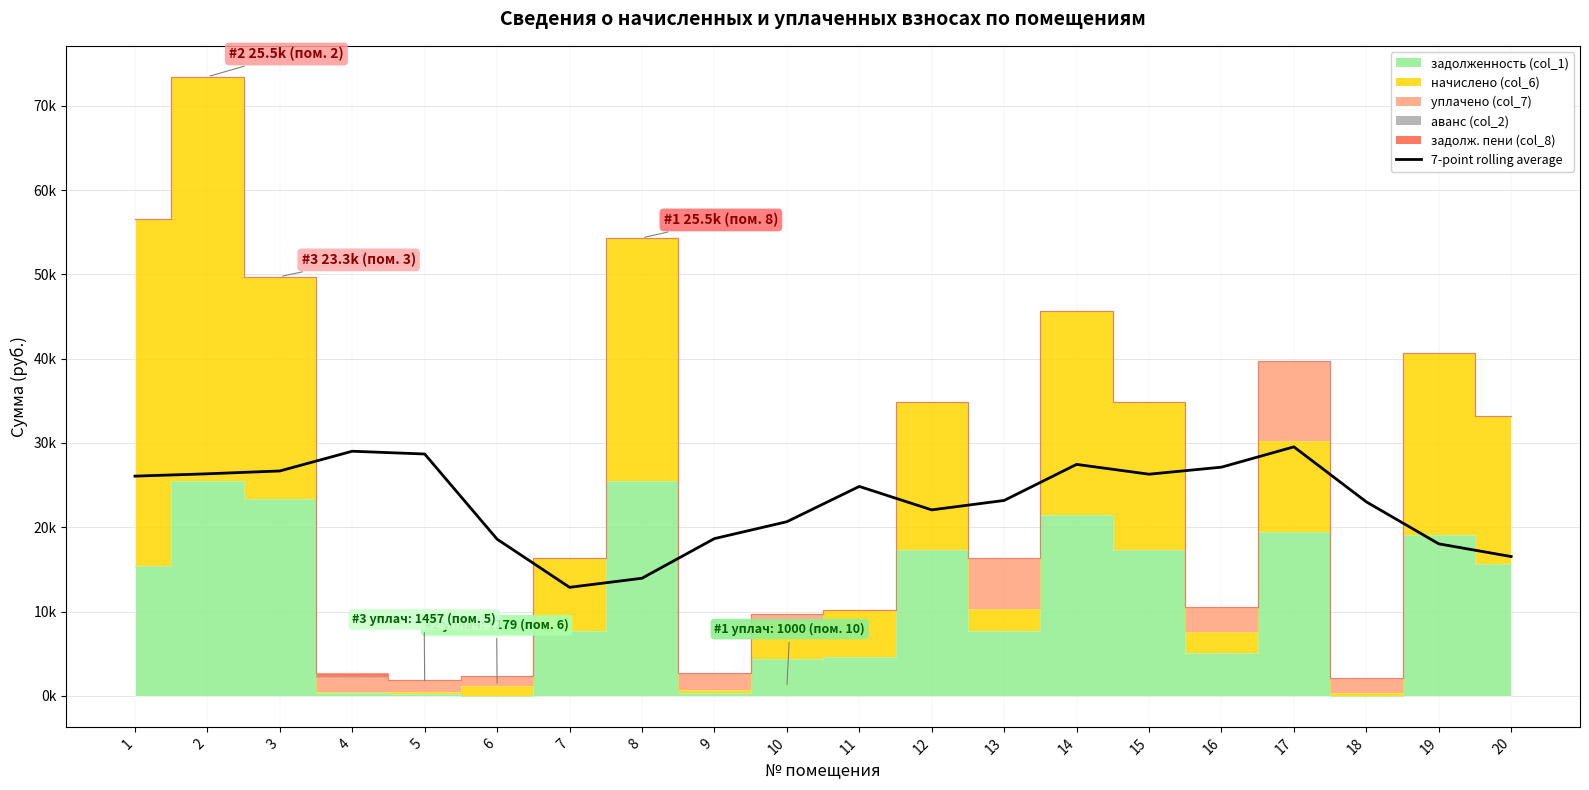

What is the difference between the values at 19 and 3?

8644.4